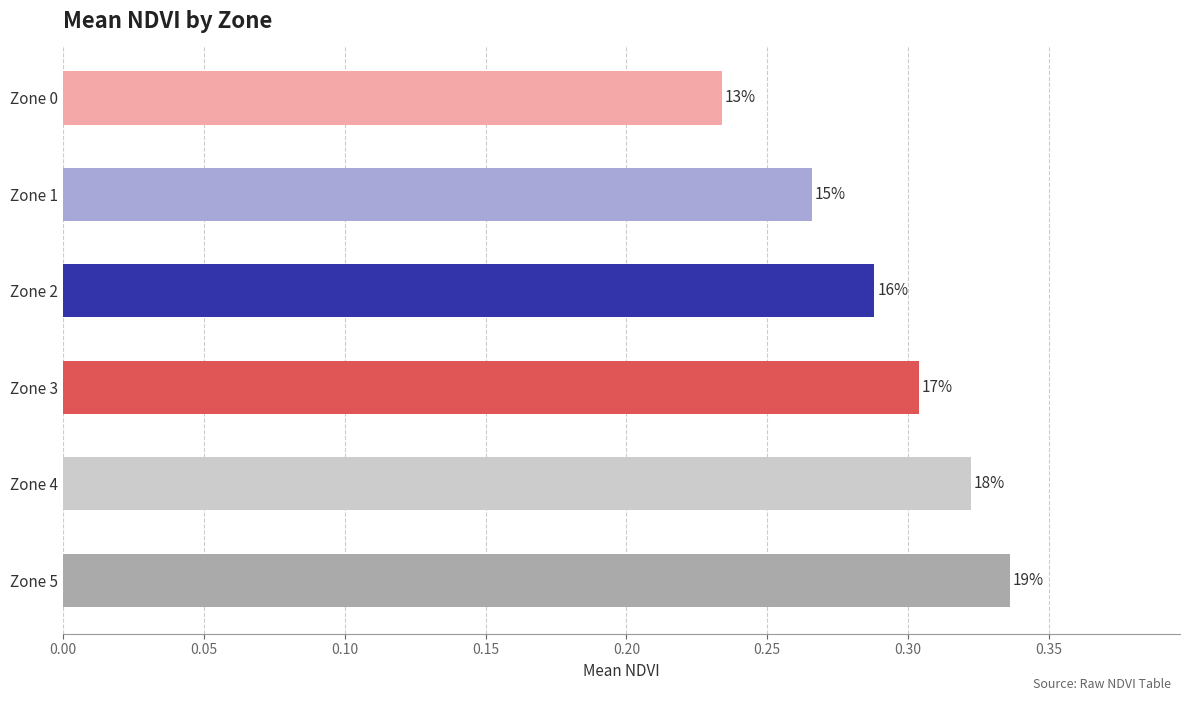

Are the bars horizontal?

Yes